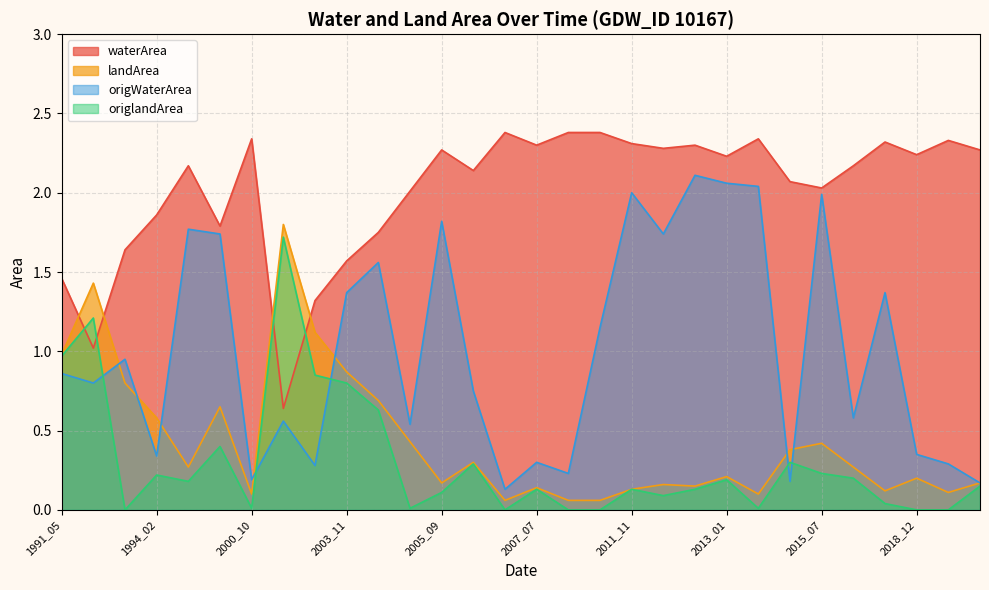

How many lines are shown in the chart?

4